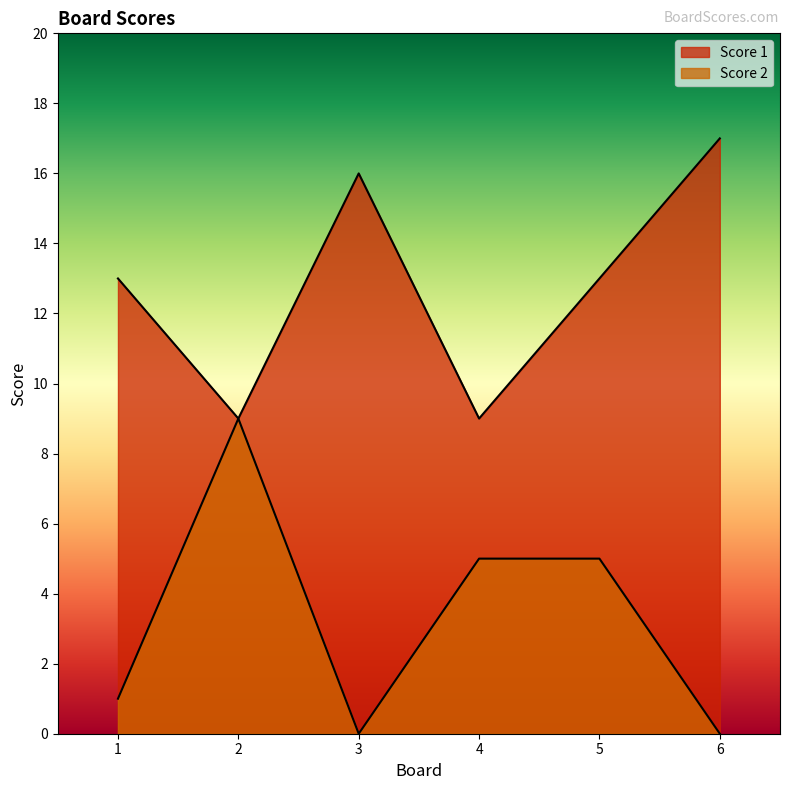

Is it true that Score 1 equals 4 at 6?

False